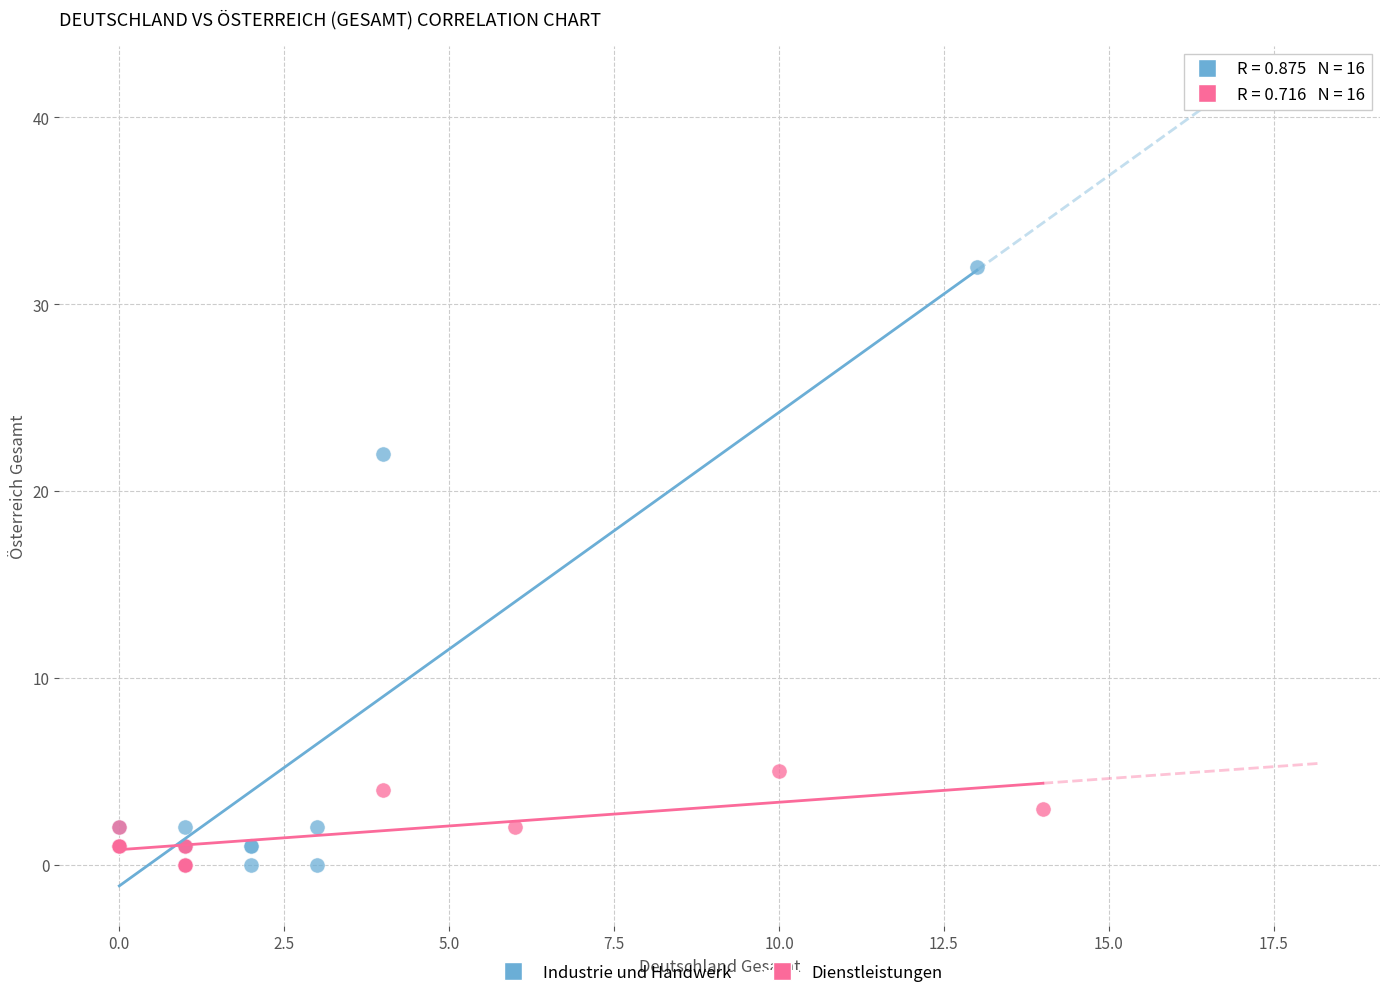

Which series has the largest Y range (max minus min)?

Industrie und Handwerk